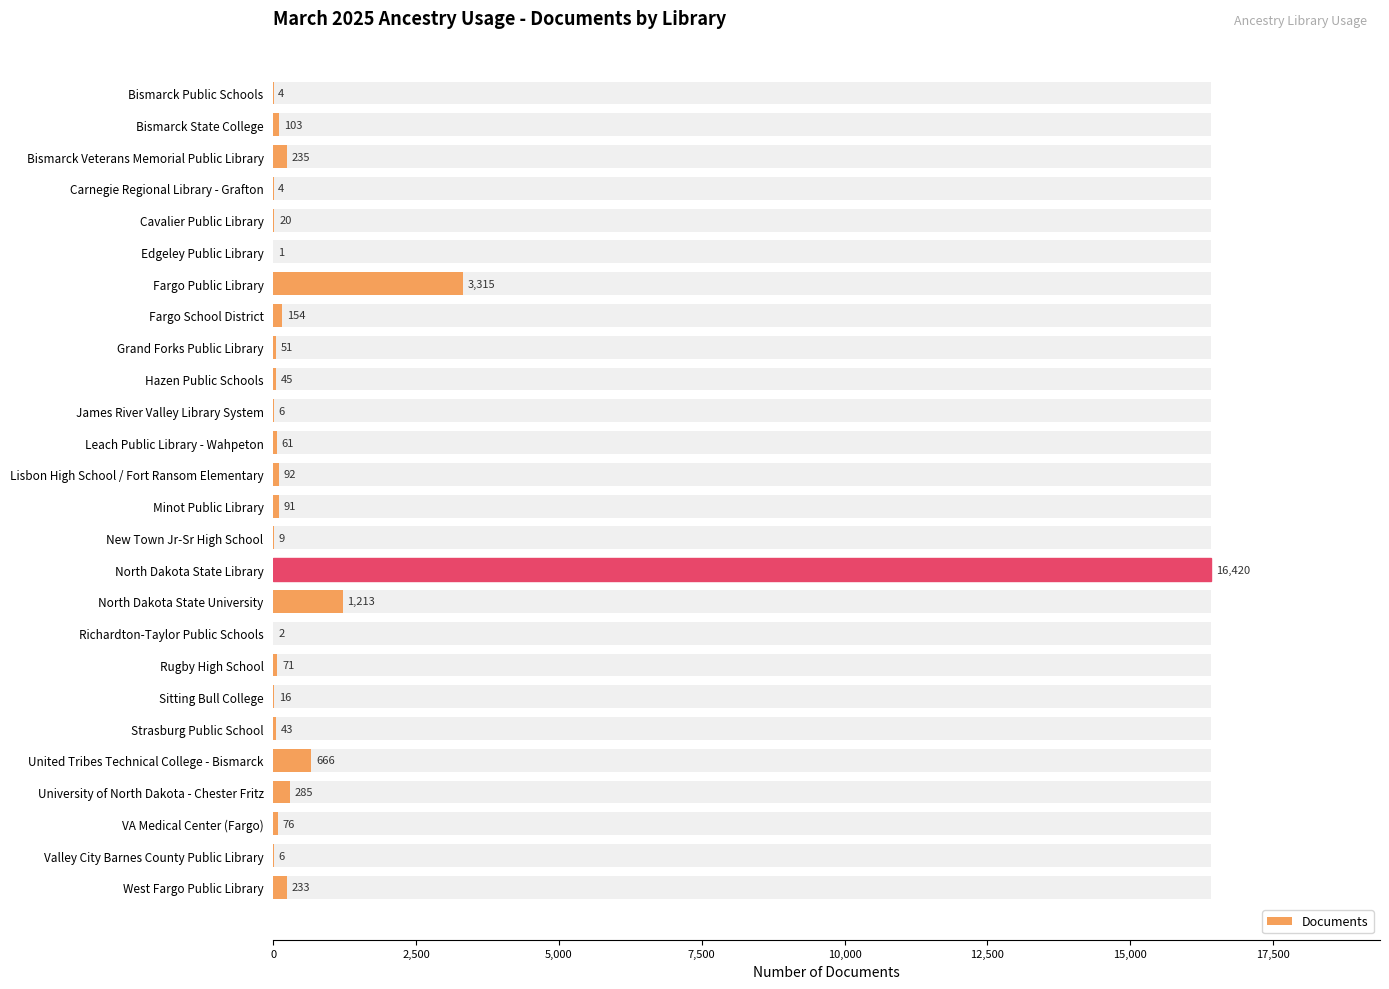

What is the maximum value shown in the chart?

16420